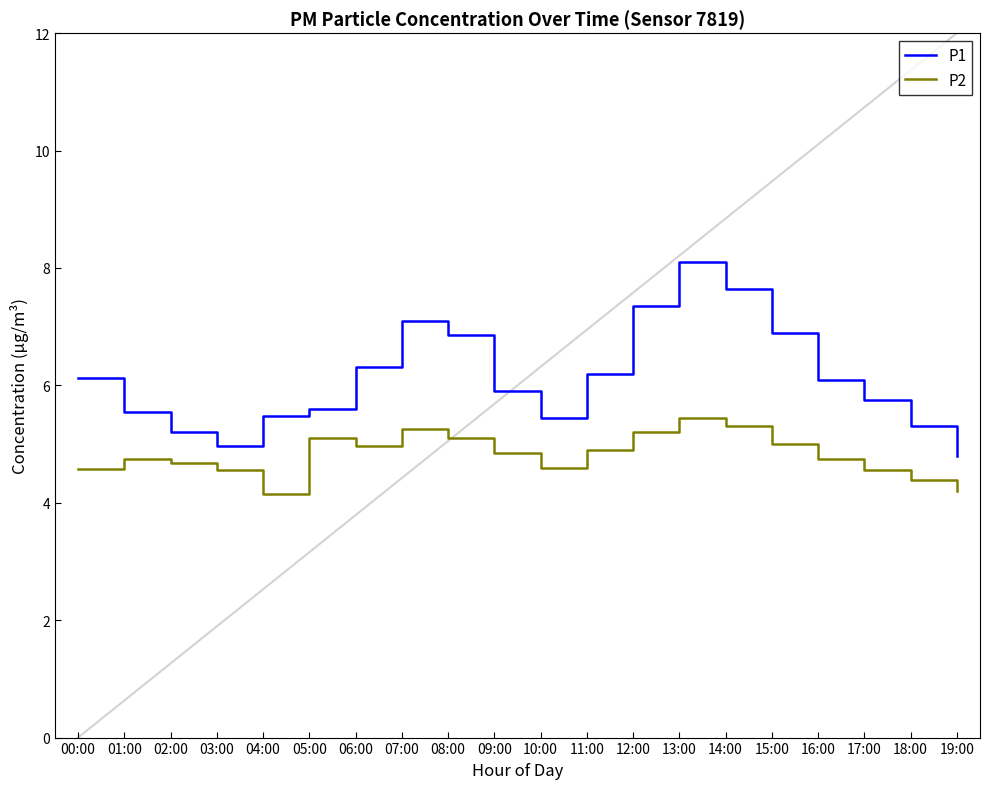

True or false: P1 and P2 intersect in this chart.

False